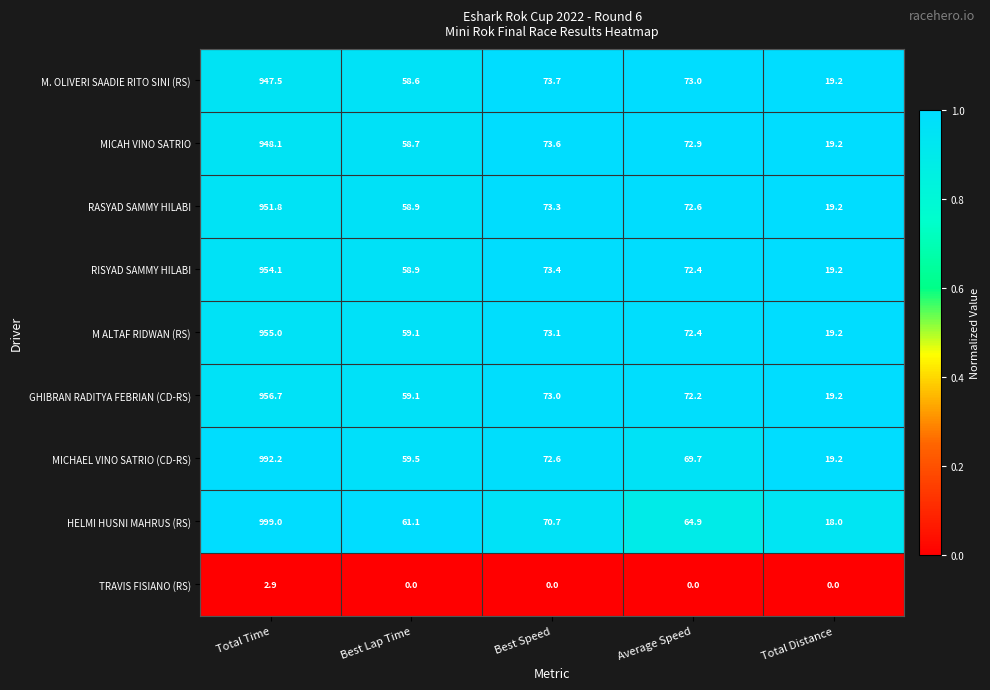

Which series has the largest range (max minus min)?

HELMI HUSNI MAHRUS (RS)